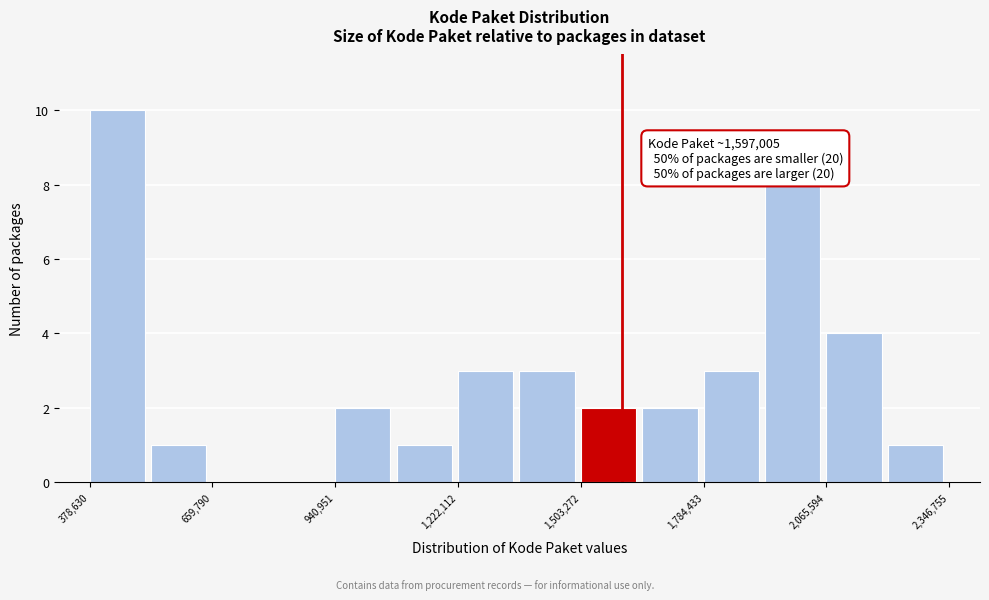

Around what value on the x-axis is the tallest bar? Give the approximate position of its centre, as read against the axis.

450000